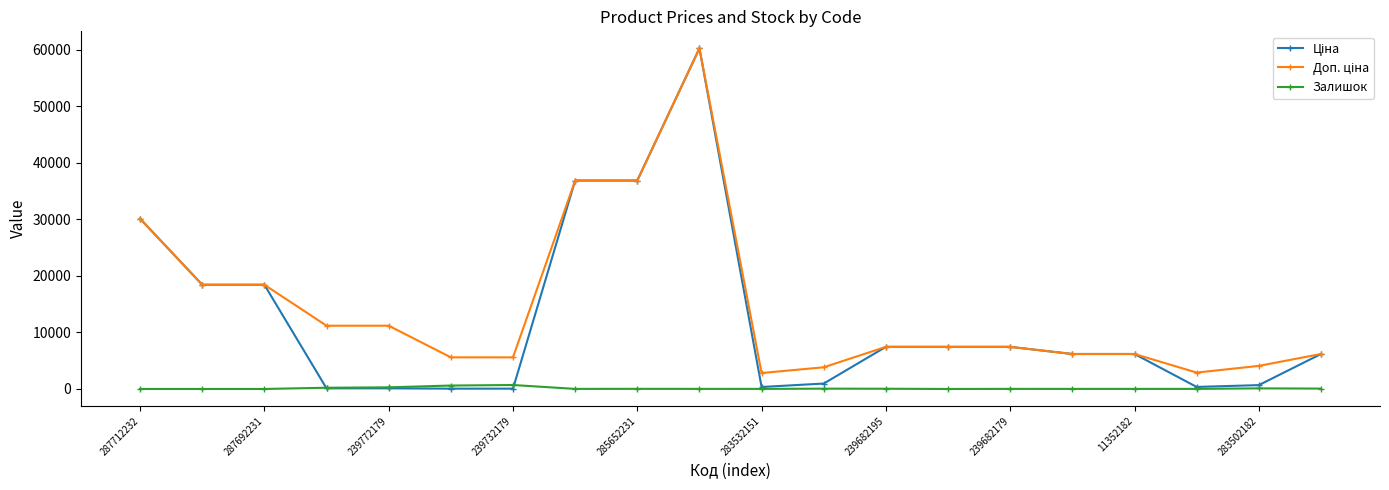

At how many categories does at least one series exceed 14134?

6